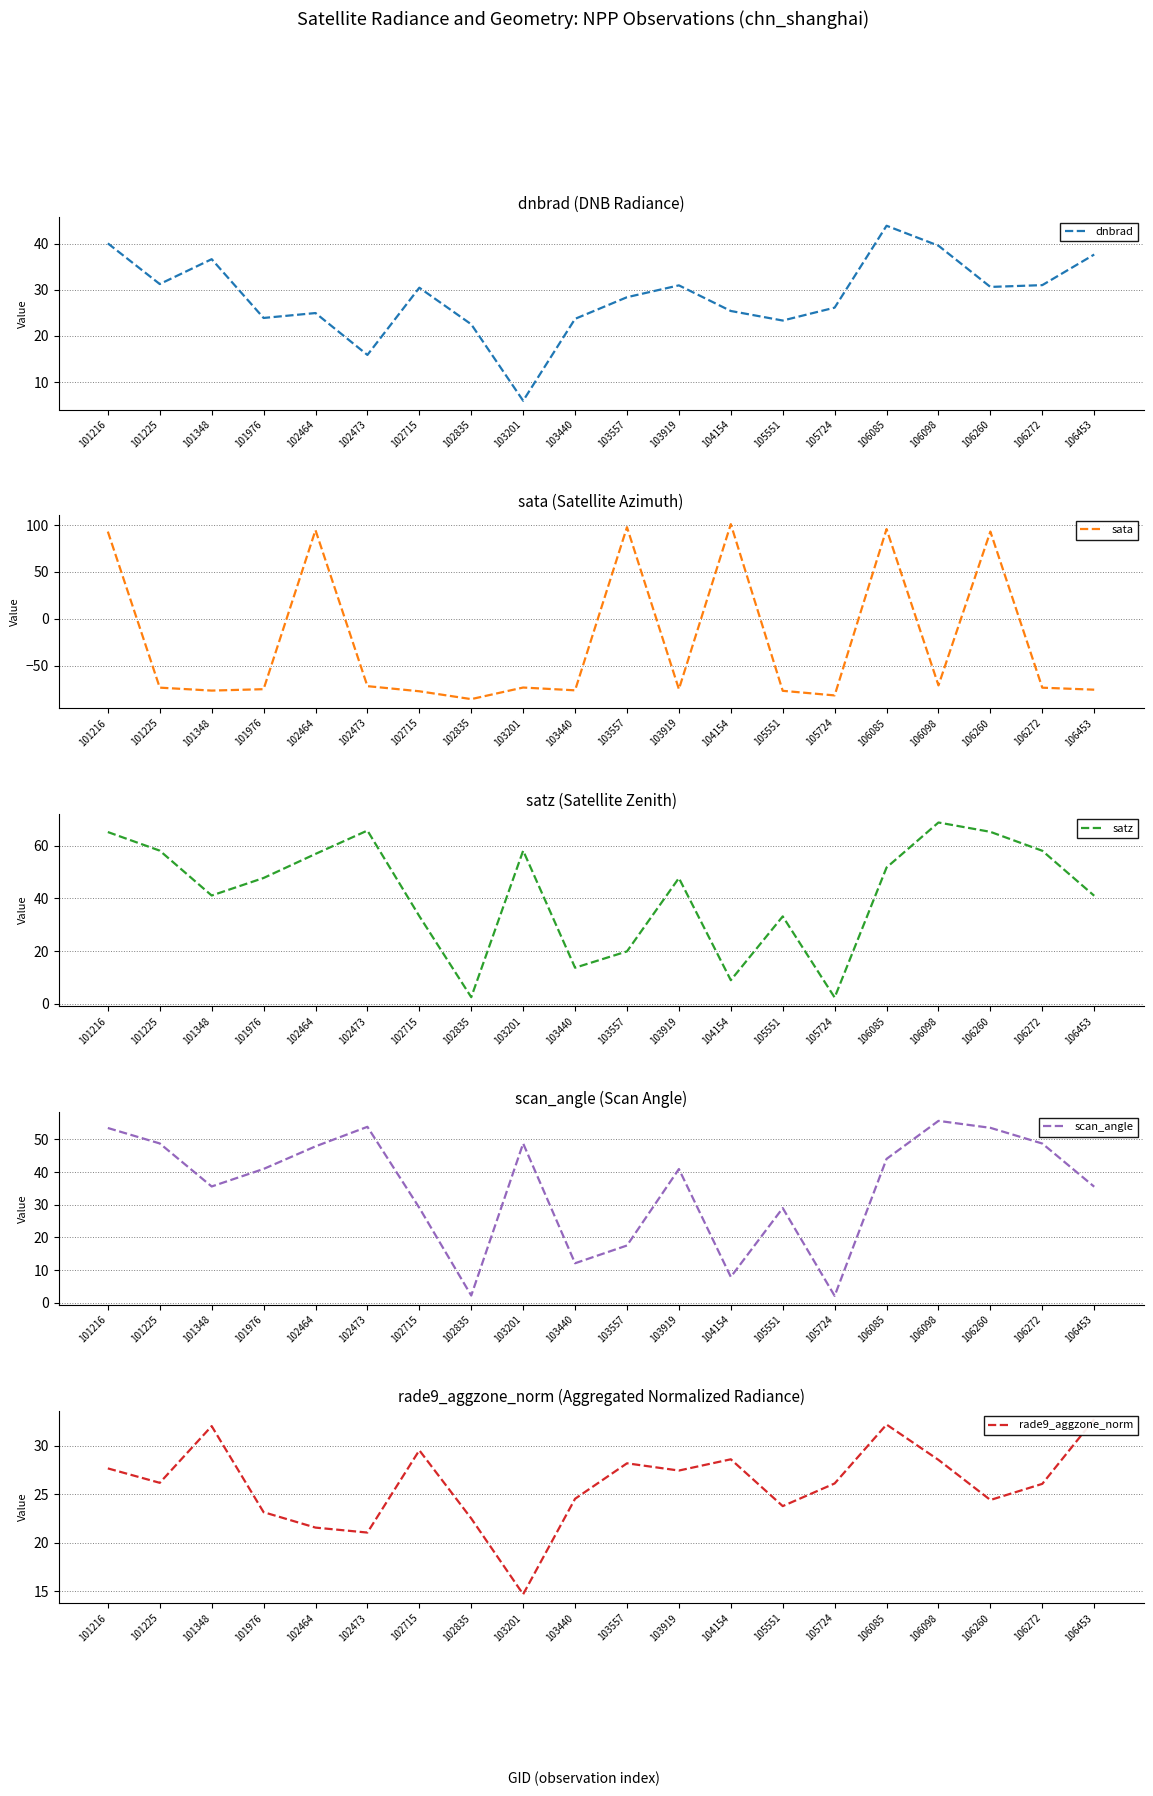

Reading left to right, list all the values displayed in this chart.

dnbrad: 40.0	31.2	36.6	23.9	25.0	15.9	30.4	22.5	6.0	23.7	28.4	31.0	25.4	23.3	26.1	43.9	39.5	30.6	31.0	37.6
sata: 93.0	-73.2	-76.3	-74.8	94.5	-71.6	-77.0	-85.4	-73.0	-76.0	97.7	-74.8	100.9	-76.5	-81.4	95.7	-70.8	93.0	-73.2	-75.3
satz: 65.1	58.1	41.1	47.7	56.8	65.7	33.3	2.5	58.1	13.7	19.9	47.7	9.0	33.2	2.4	51.7	68.8	65.2	58.0	41.0
scan_angle: 53.5	48.7	35.6	40.9	47.8	53.8	29.0	2.2	48.7	12.1	17.5	40.9	7.9	29.0	2.1	44.0	55.6	53.5	48.7	35.5
rade9_aggzone_norm: 27.7	26.2	32.0	23.2	21.6	21.1	29.5	22.5	14.7	24.5	28.2	27.5	28.6	23.8	26.1	32.2	28.6	24.4	26.1	32.7